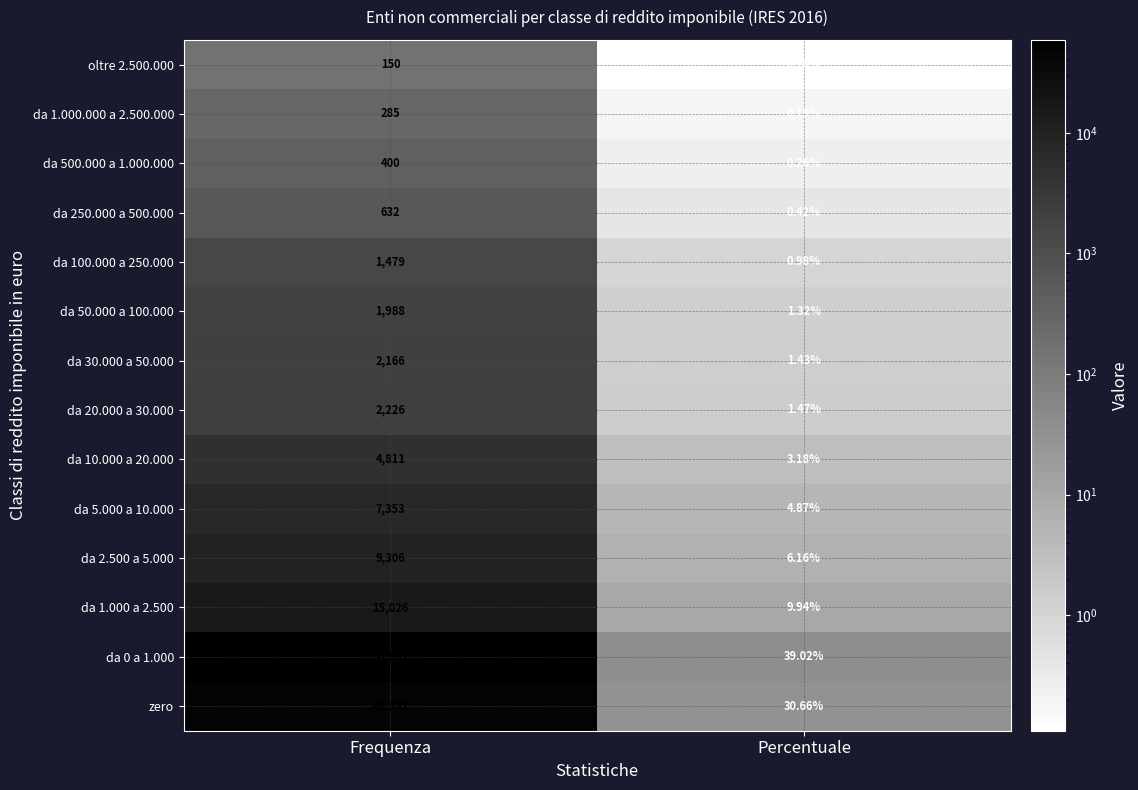

List the series in order of their peak value, lowest first.

oltre 2.500.000, da 1.000.000 a 2.500.000, da 500.000 a 1.000.000, da 250.000 a 500.000, da 100.000 a 250.000, da 50.000 a 100.000, da 30.000 a 50.000, da 20.000 a 30.000, da 10.000 a 20.000, da 5.000 a 10.000, da 2.500 a 5.000, da 1.000 a 2.500, zero, da 0 a 1.000